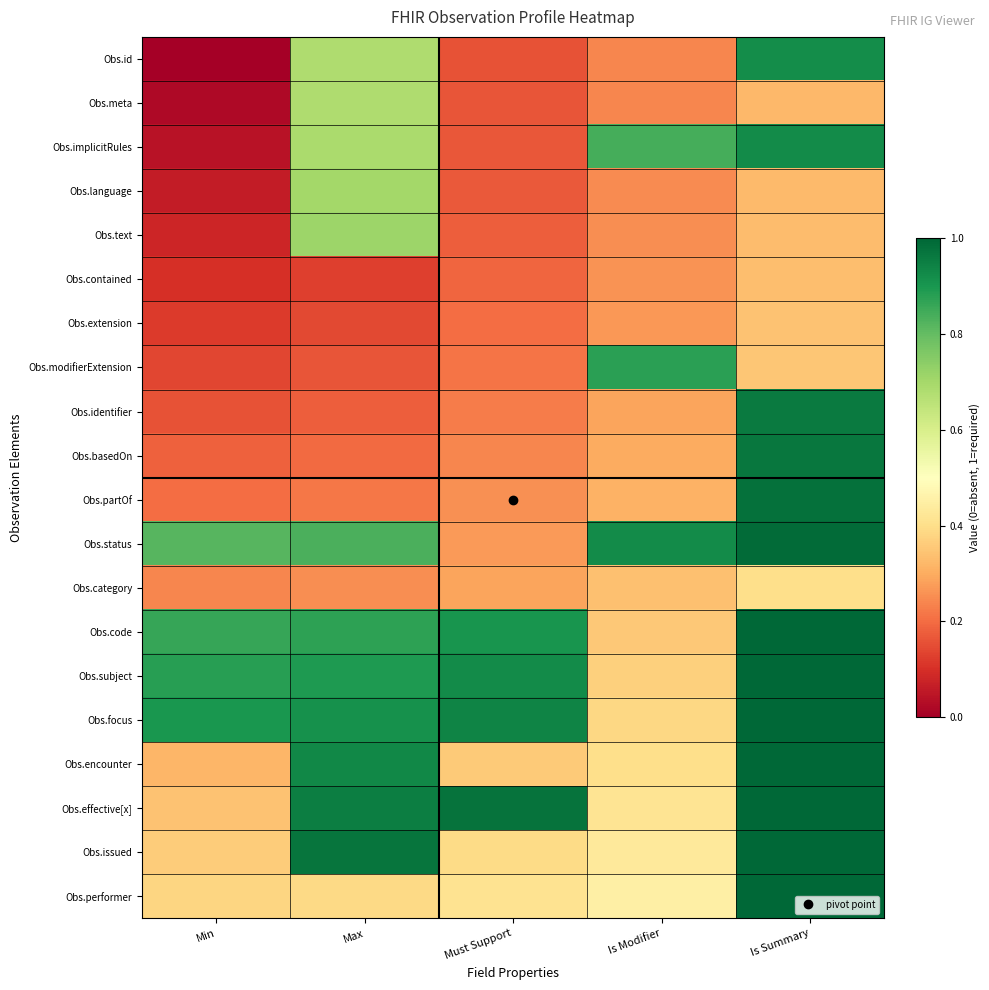

List the series in order of their peak value, lowest first.

Obs.contained, Obs.extension, Obs.category, Obs.meta, Obs.language, Obs.text, Obs.modifierExtension, Obs.id, Obs.implicitRules, Obs.identifier, Obs.basedOn, Obs.partOf, Obs.status, Obs.code, Obs.subject, Obs.focus, Obs.encounter, Obs.effective[x], Obs.issued, Obs.performer